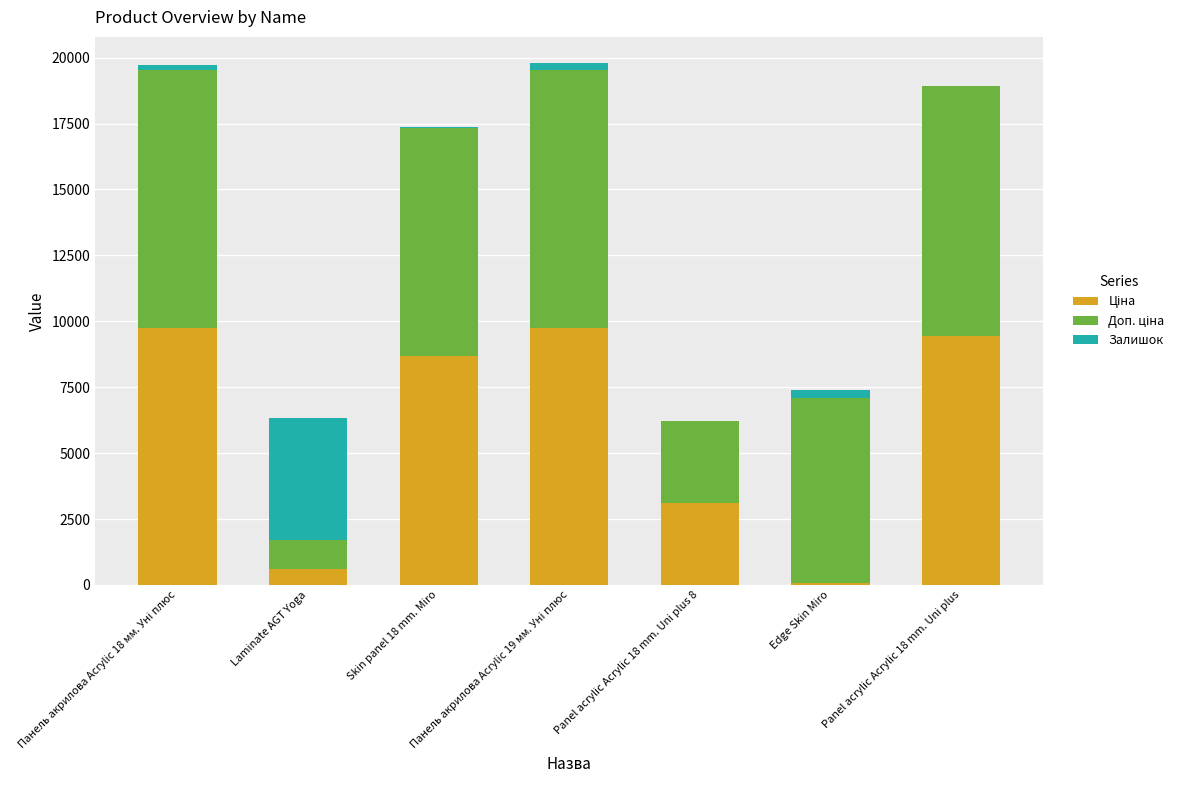

Rank the series by their maximum value, from highest to lowest.

Ціна, Доп. ціна, Залишок